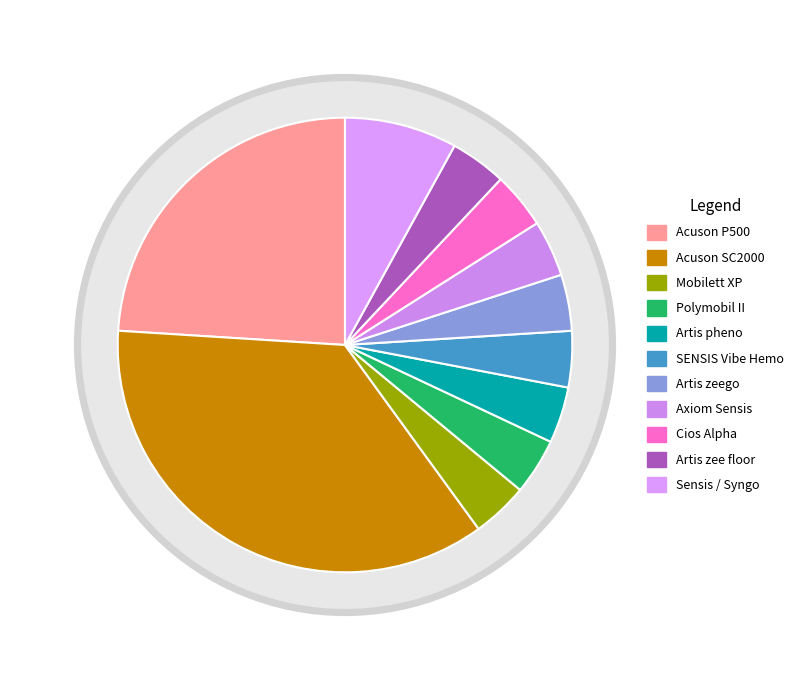

To the nearest percent, what percentage of the pie is Artis zeego?

4%